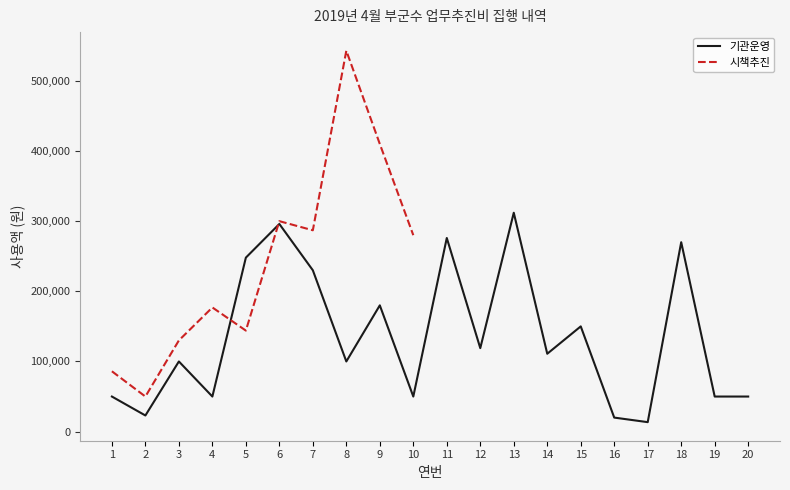

What is the difference between the values at 18 and 5?

22000